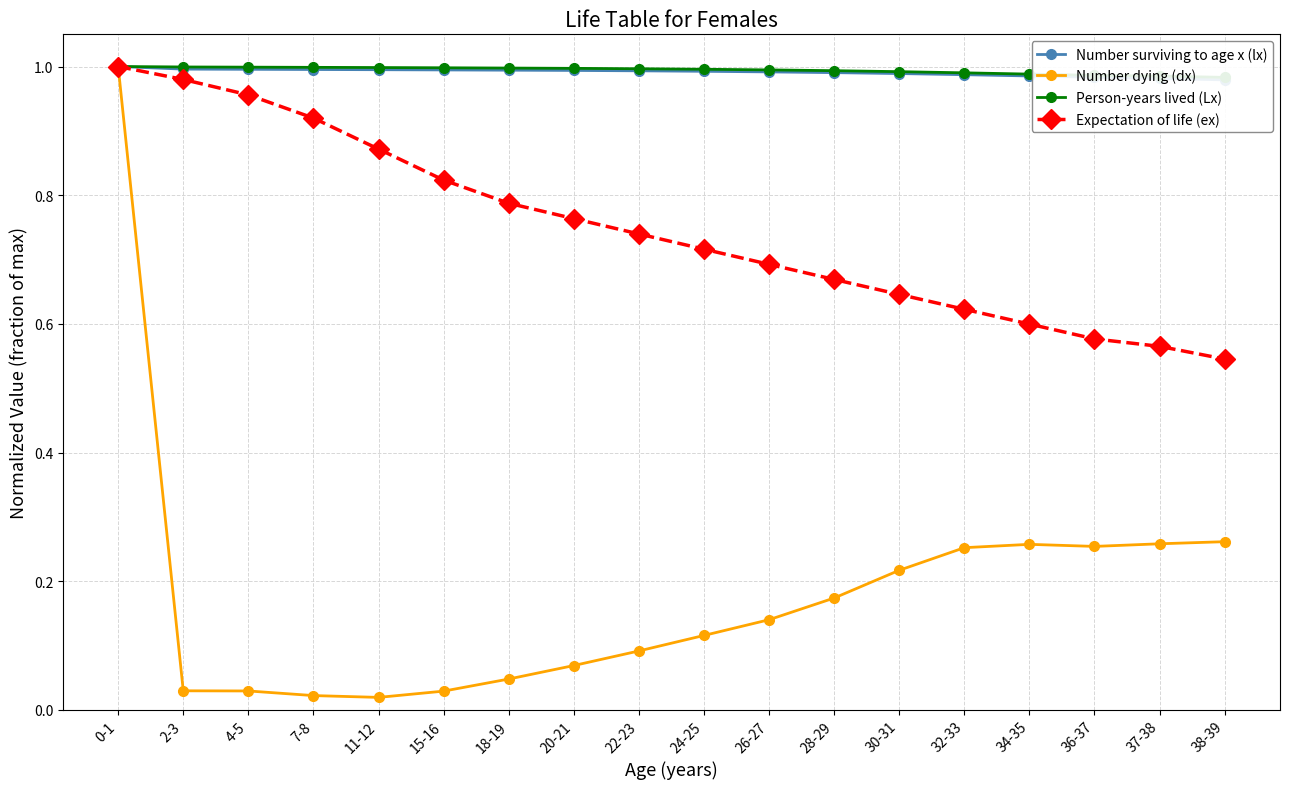

Rank the series at 4-5 from lowest to highest value.

Number dying (dx), Expectation of life (ex), Number surviving to age x (lx), Person-years lived (Lx)